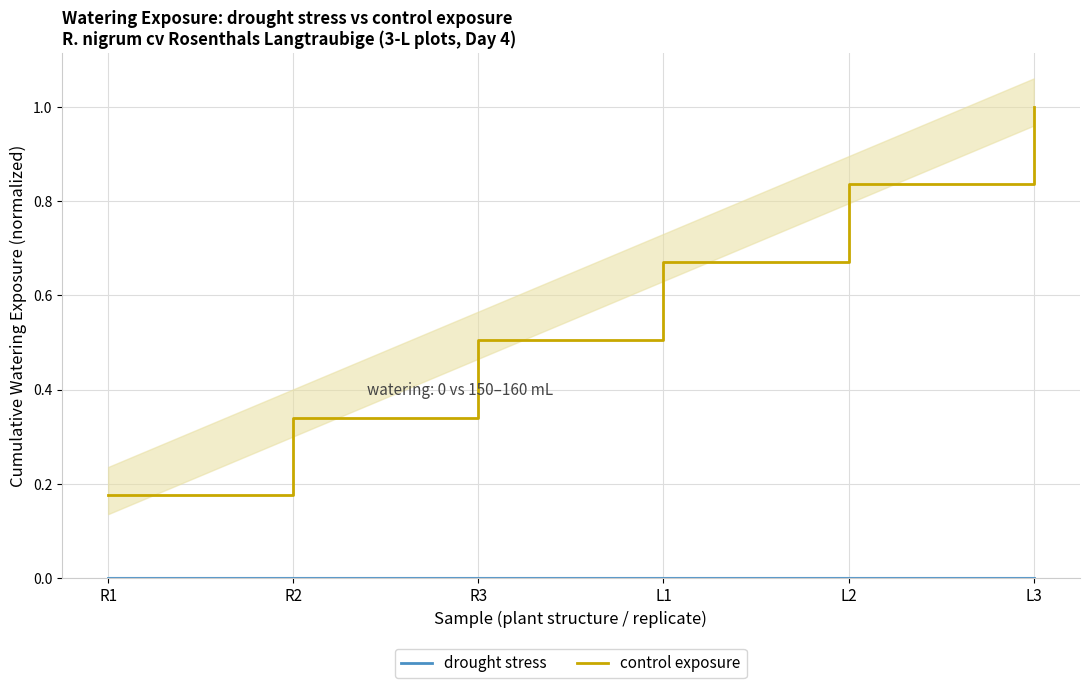

What is the total value across all series at R3?

0.5